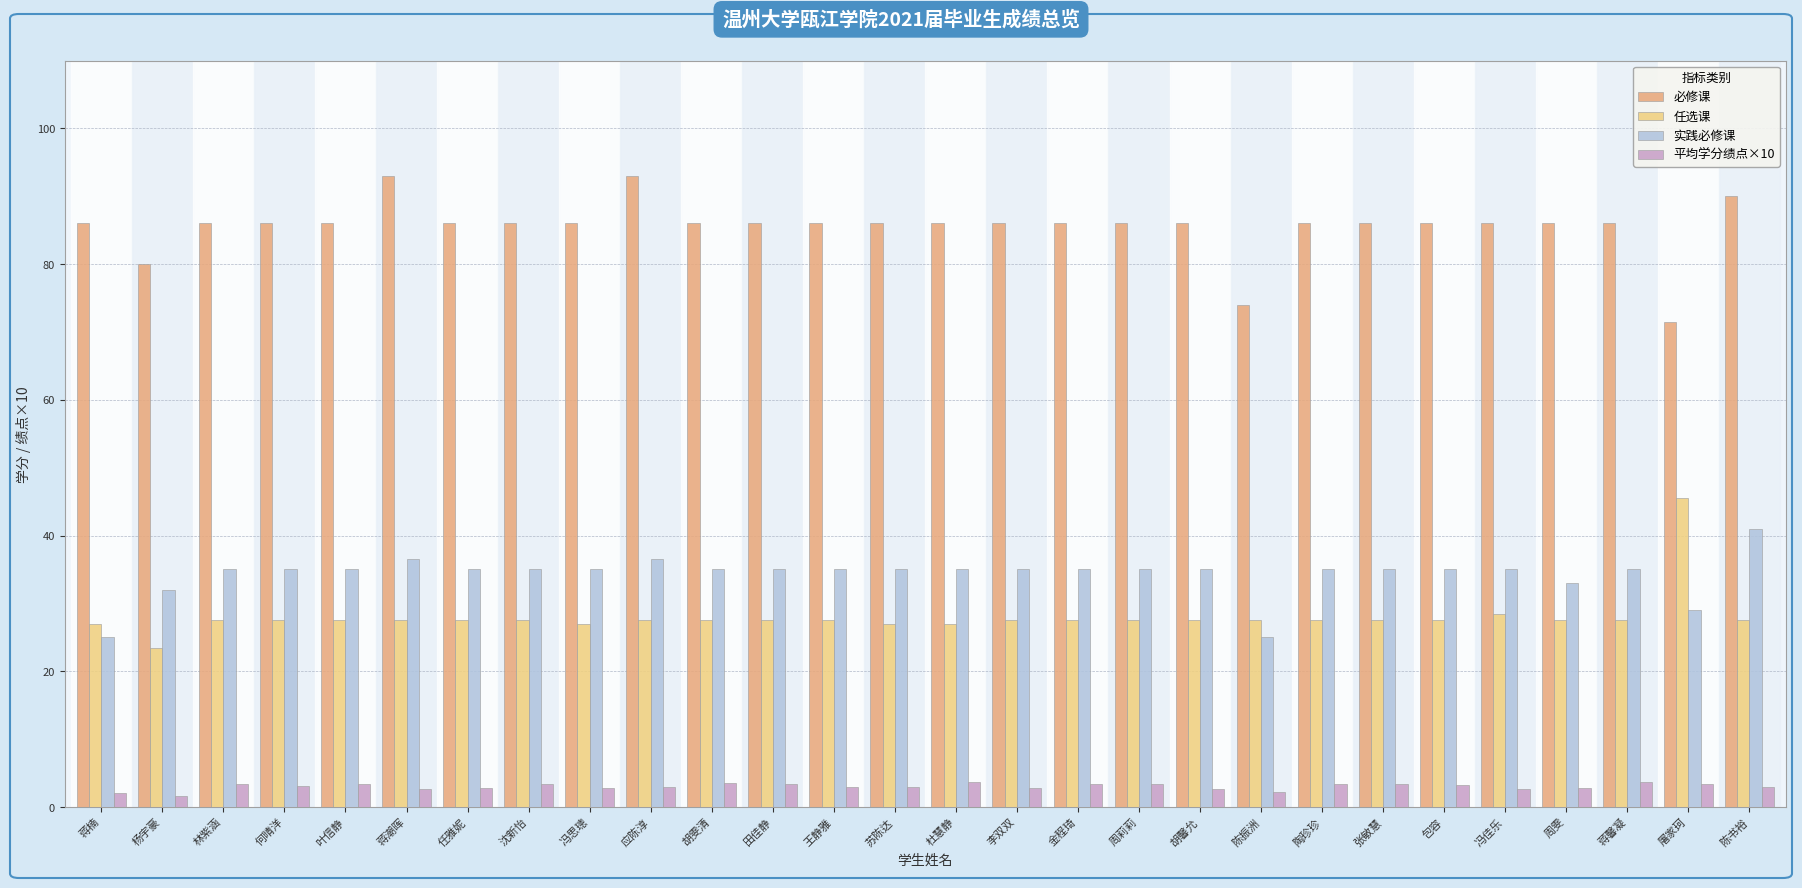

At which label is 实践必修课 closest to 33?

周雯